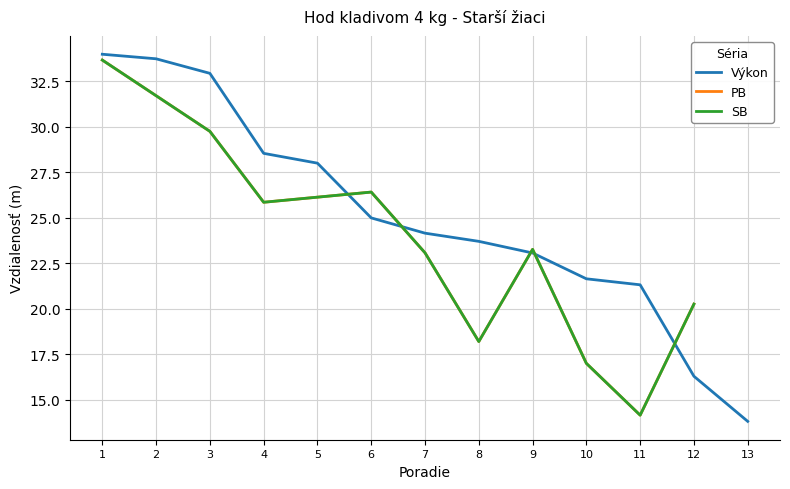

True or false: the data has more than 1 interior local peaks.

False